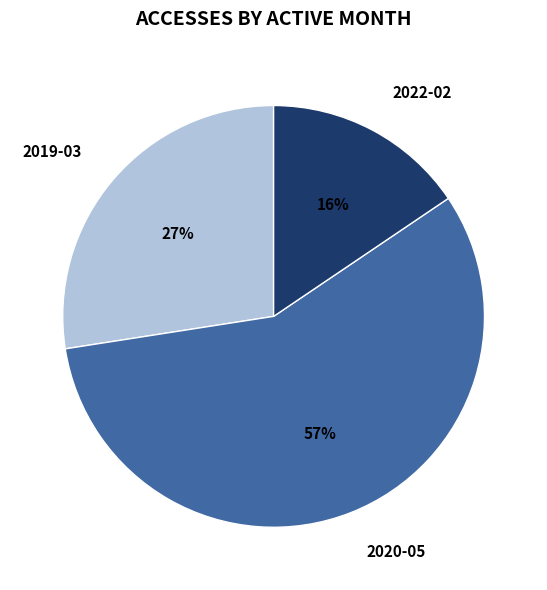

Is the sum of 2020-05 and 2022-02 greater than half?

Yes